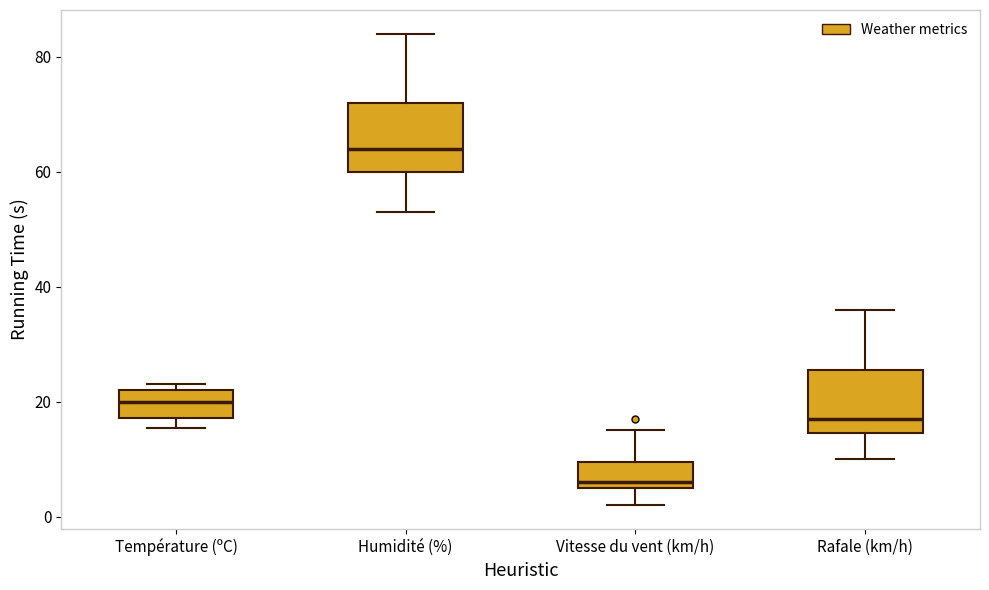

Reading left to right, read every box against the y-axis: the position of its median line, the range the box covers, and the ends of its whiskers. The values are not printed on the chart, so give them approximately, as read against the axis.

Température (ºC): median 20, box 18 to 22, whiskers 16 to 24
Humidité (%): median 64, box 60 to 72, whiskers 54 to 84
Vitesse du vent (km/h): median 6 (just above the box's lower edge), box 6 to 10, whiskers 2 to 16
Rafale (km/h): median 18, box 14 to 26, whiskers 10 to 36